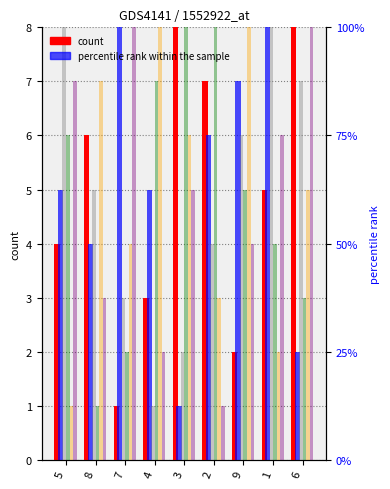

What is the label of the 2nd bar from the right?

1